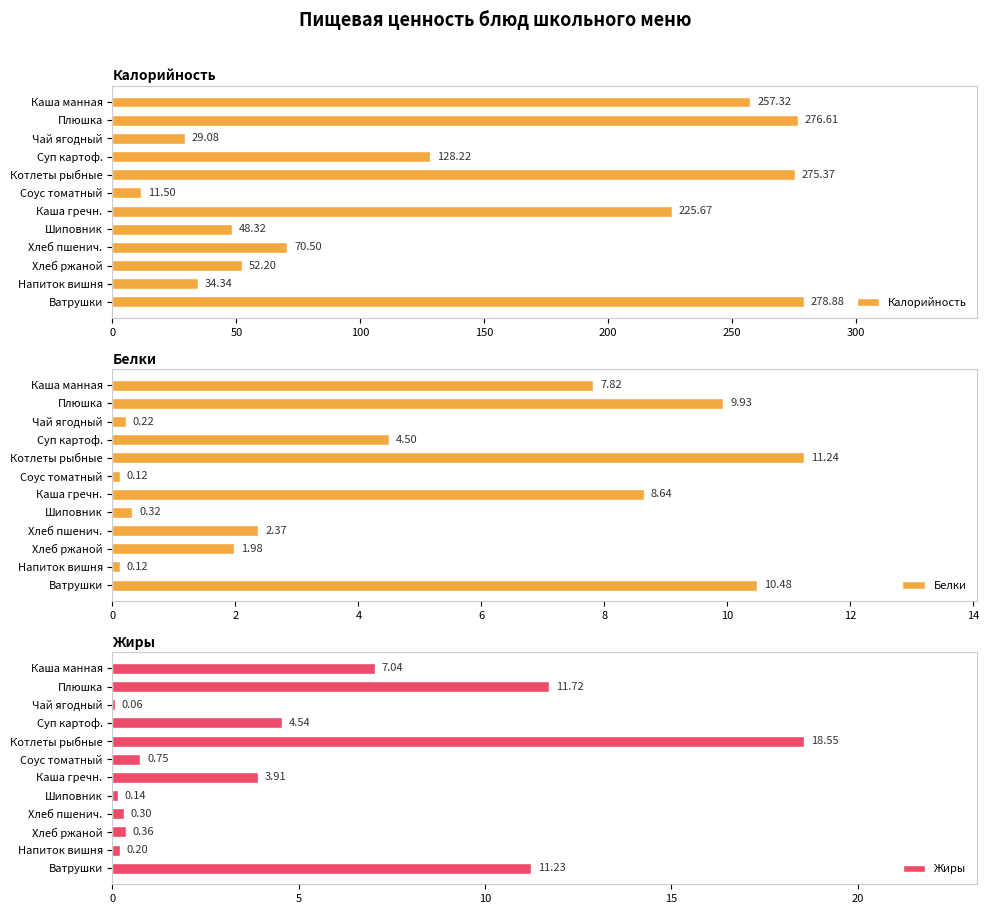

At which label is Белки closest to 5?

Суп картоф.